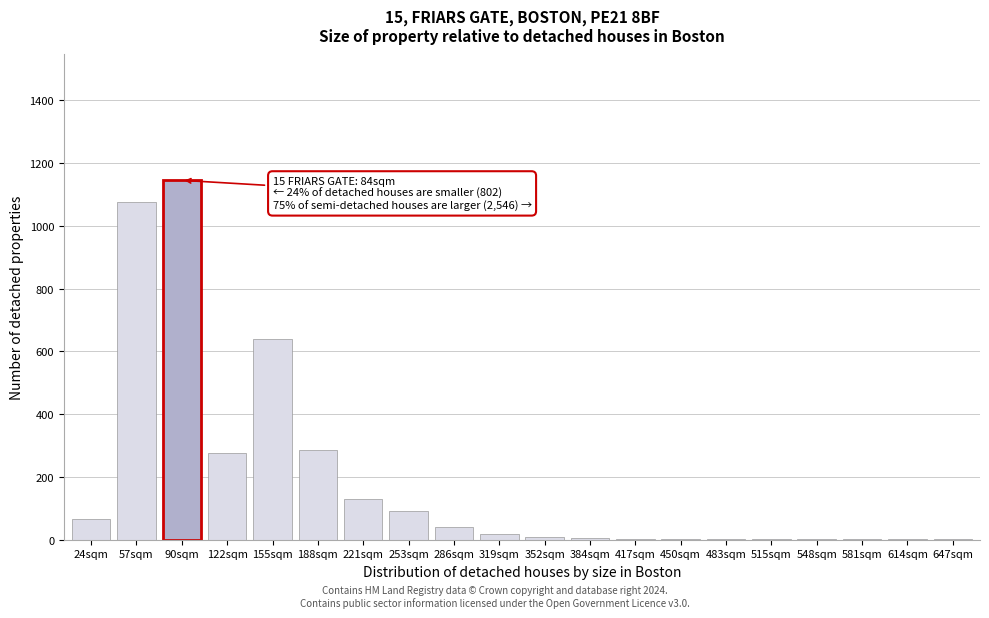

The value at 122sqm is 426. True or false?

False